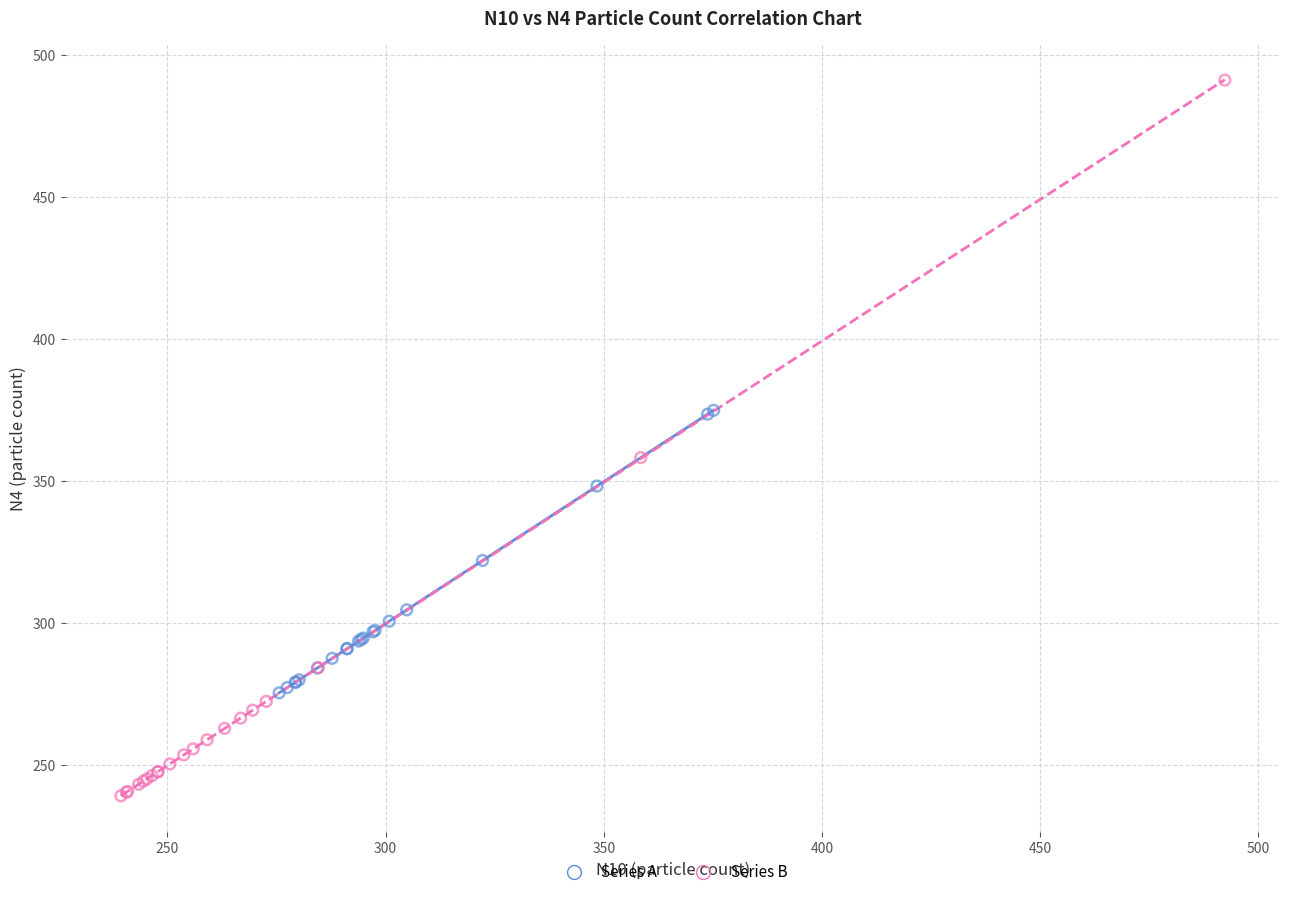

Which series reaches the maximum Y coordinate?

Series B